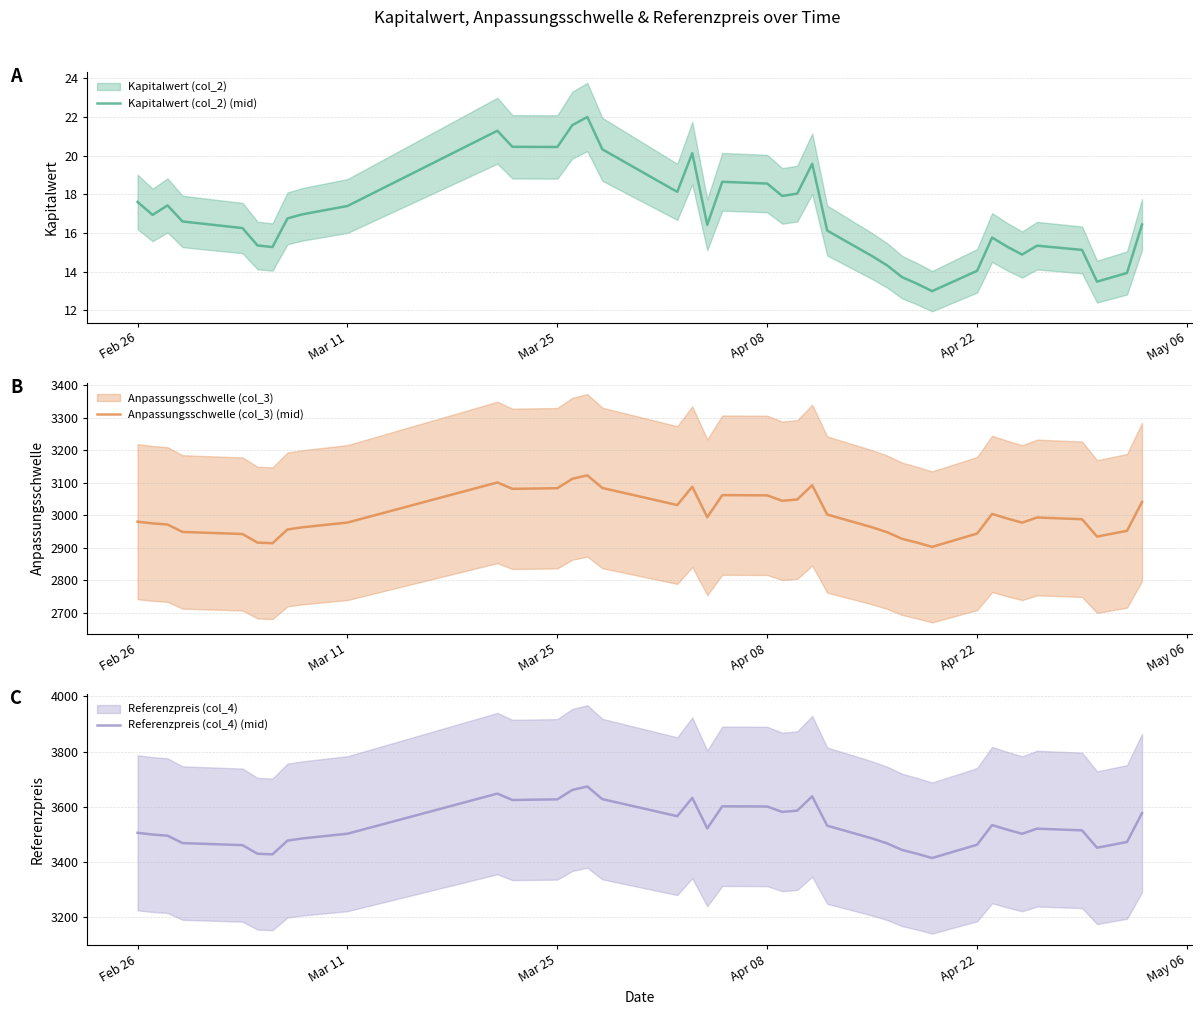

What is the average value of the Anpassungsschwelle (col_3) (mid) series?

3000.6